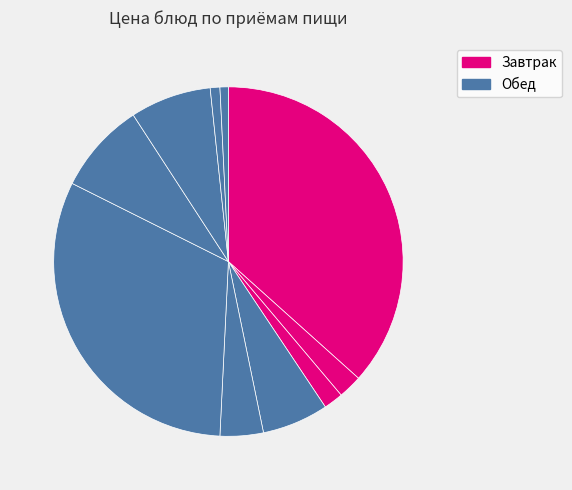

The Сок slice represents 20% of the pie. True or false?

False